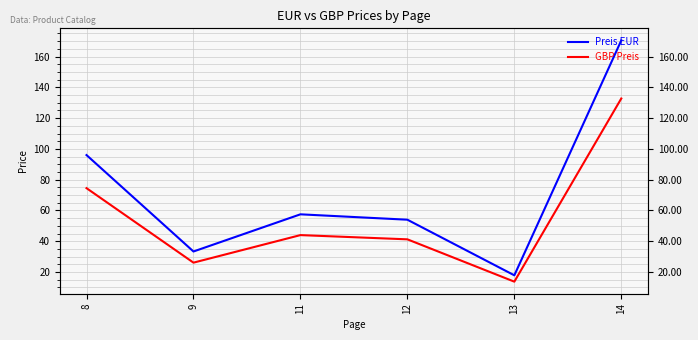

What is the total value across all series at 14?

303.2